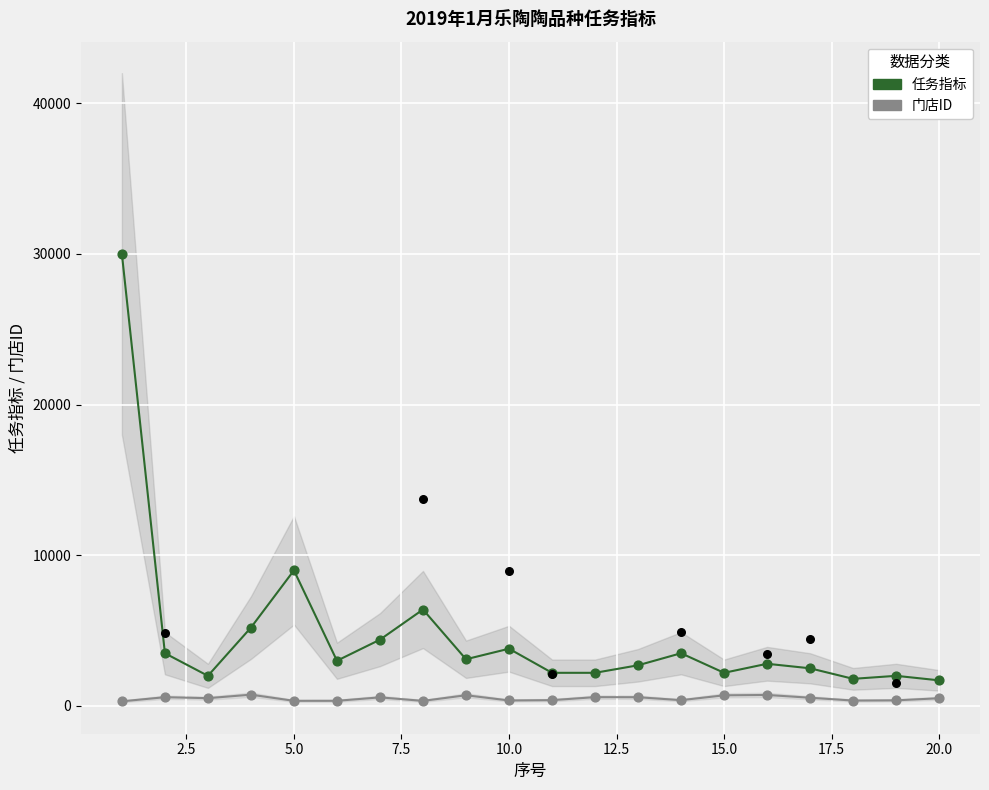

Is the value of 门店ID at 10.0 greater than the value of 任务指标 at 2.5?

No